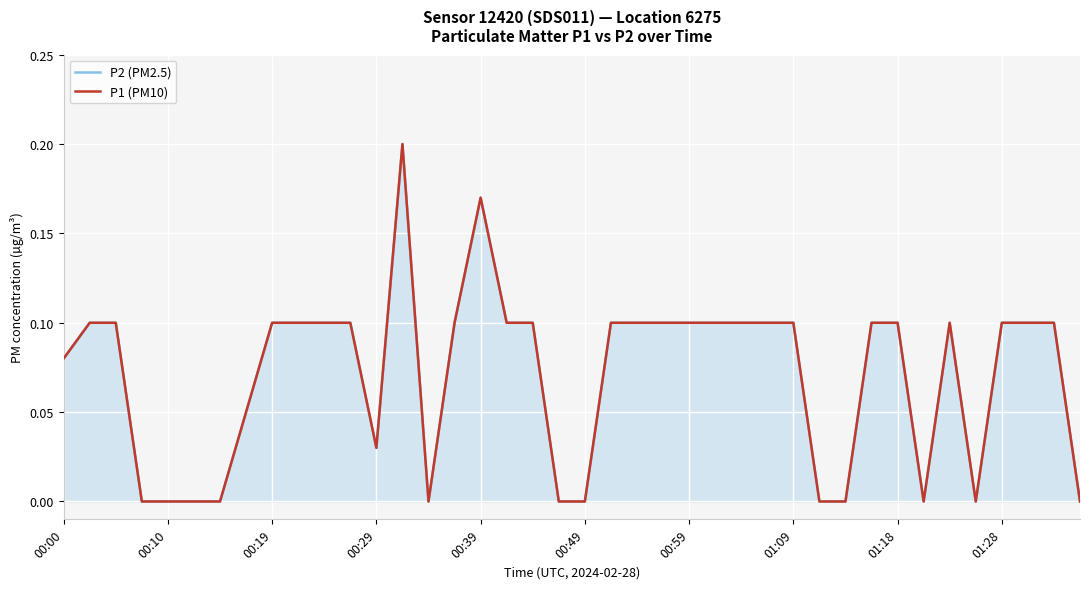

How many data points in P2 (PM2.5) are above 0?

28